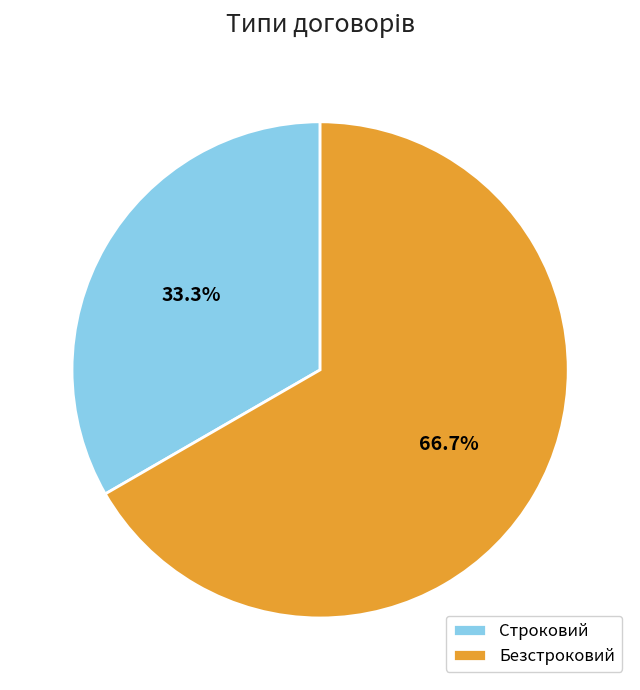

Which category has the biggest portion of the pie?

Безстроковий